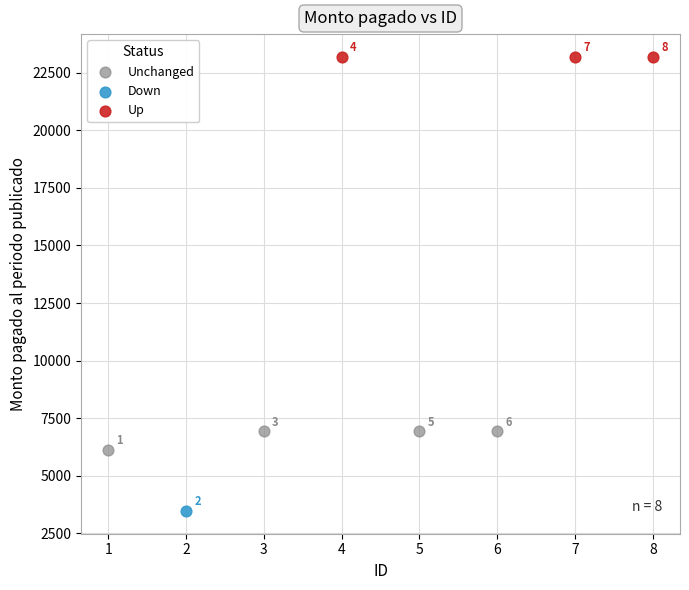

Which series reaches the maximum Y coordinate?

Up